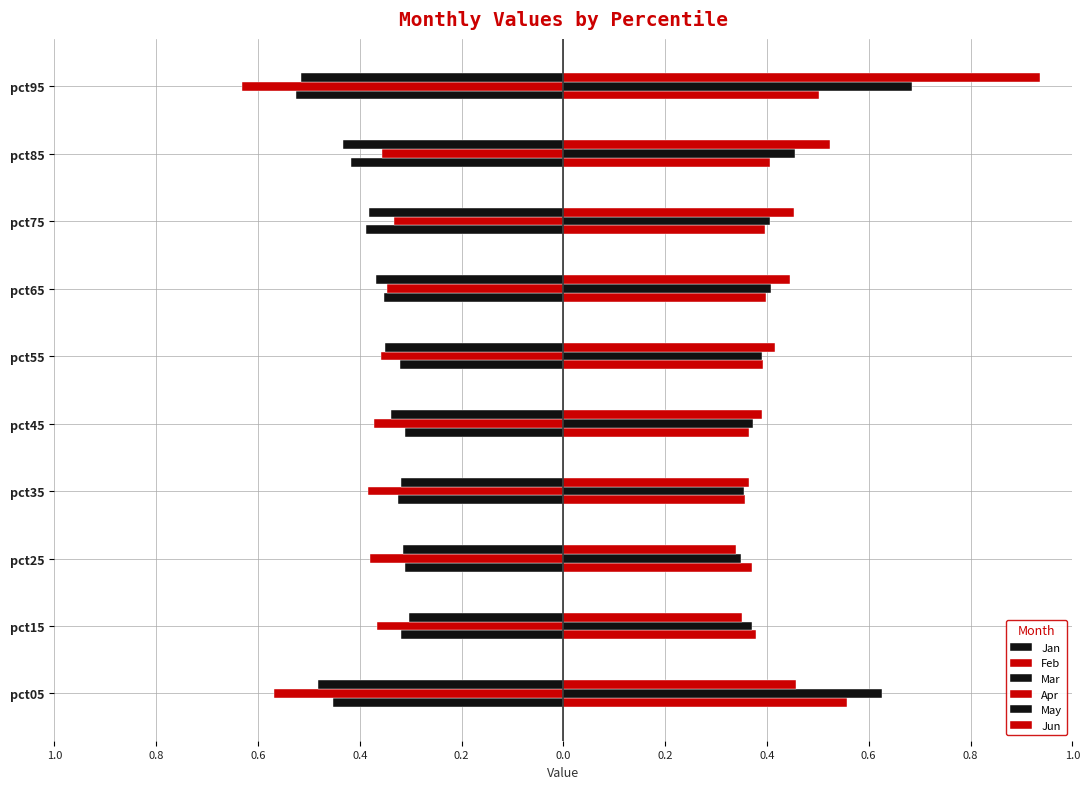

Which series has the largest range (max minus min)?

Jun